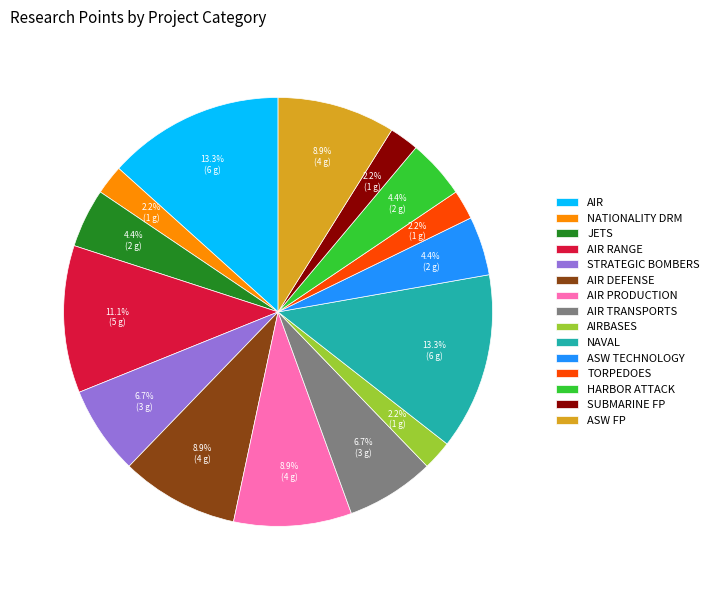

How many segments does this pie chart have?

15